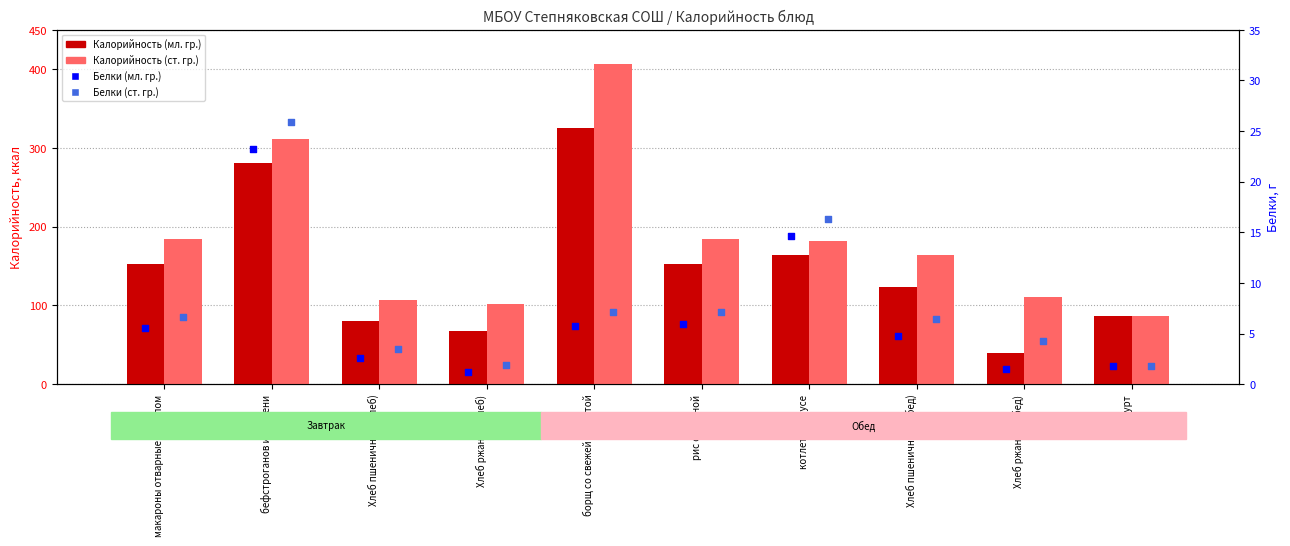

Is the value of Калорийность (ст. гр.) at борщ со свежей капустой greater than the value of Белки (ст. гр.) at Хлеб ржаной (обед)?

Yes